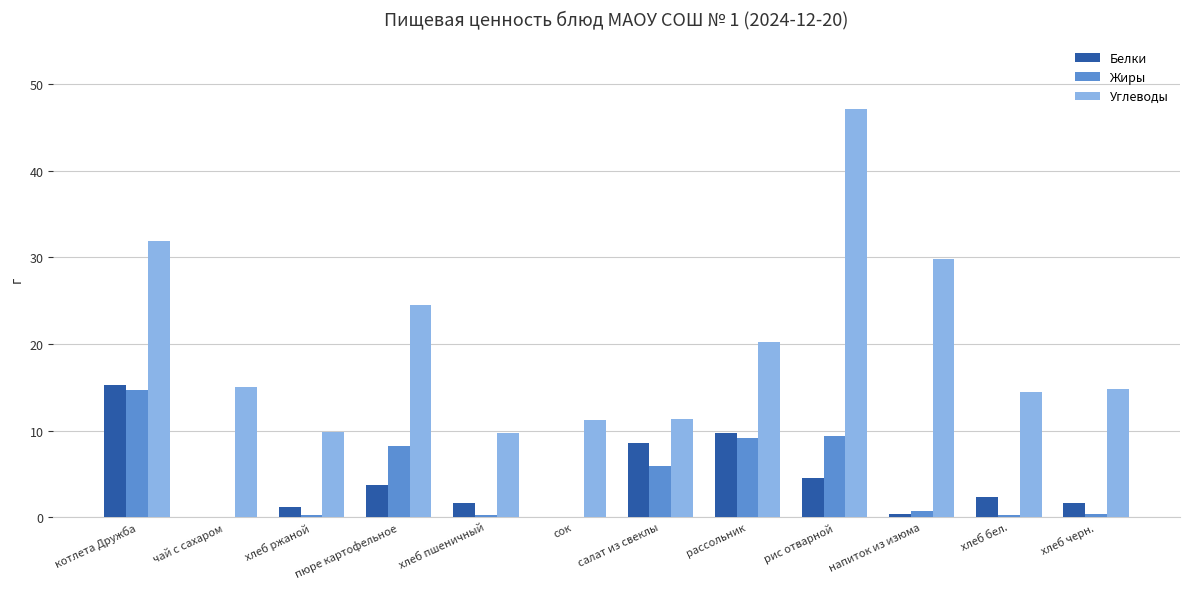

What is the sum of all Углеводы values?

239.9